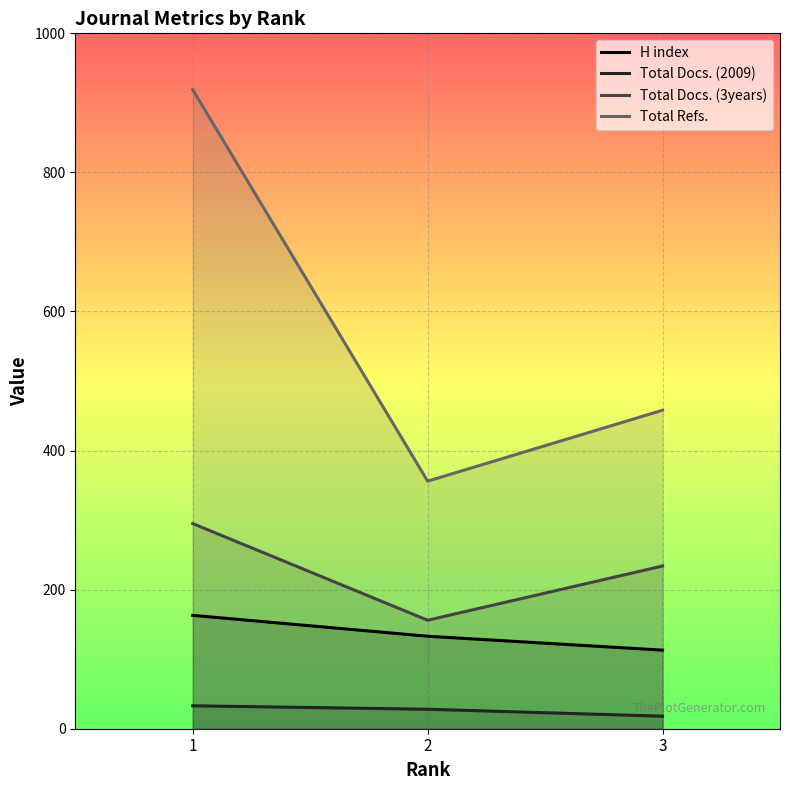

Is the value of Total Refs. at 1 greater than the value of Total Docs. (2009) at 3?

Yes